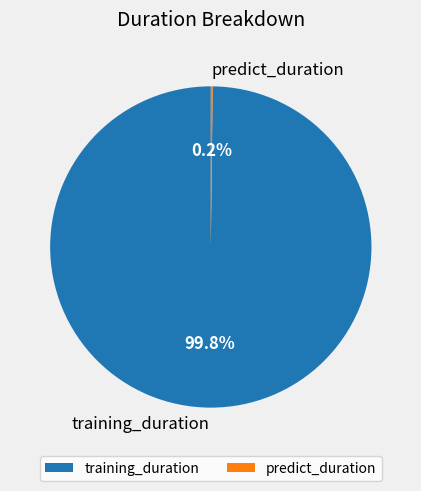

What portion of the pie excludes training_duration?

0.2%